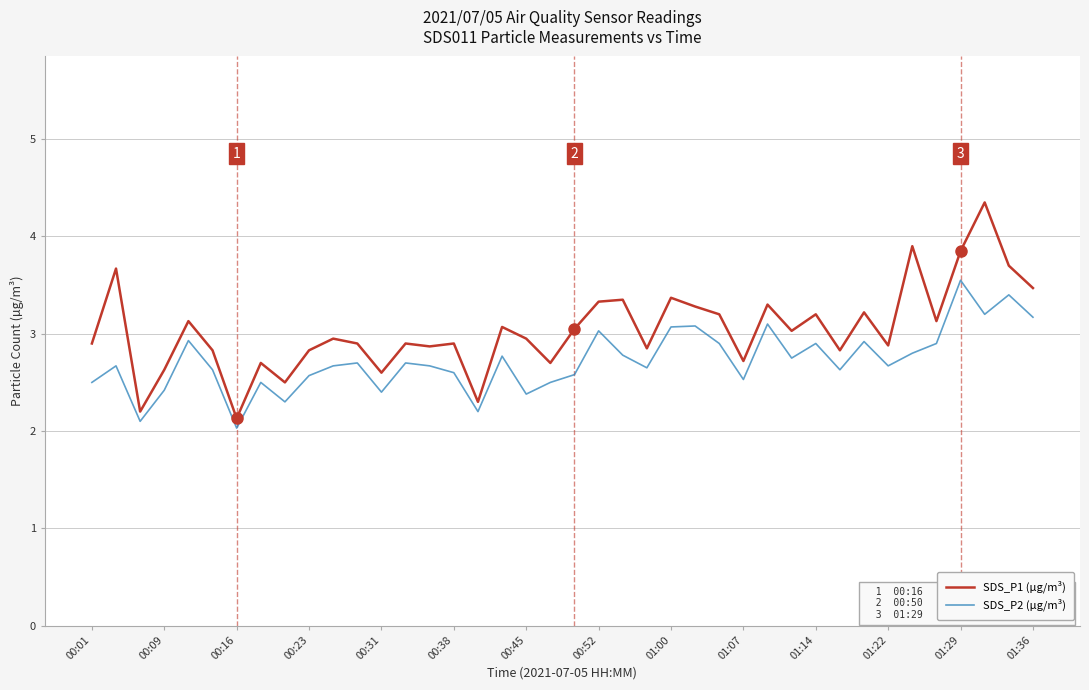

What is the difference between the maximum and minimum values in the SDS_P2 (µg/m³) series?

1.5